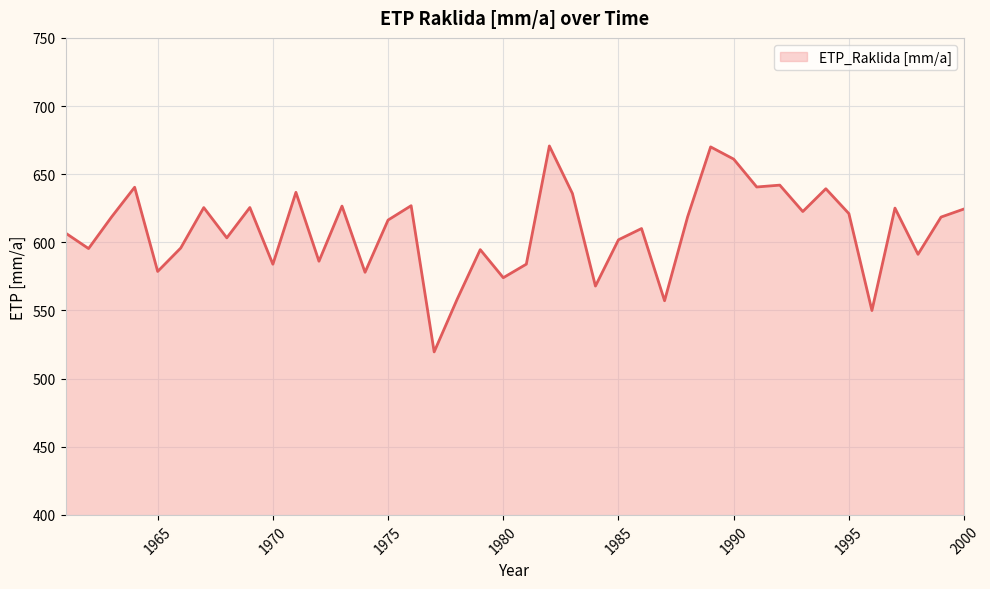

How many categories are shown in the chart?

40